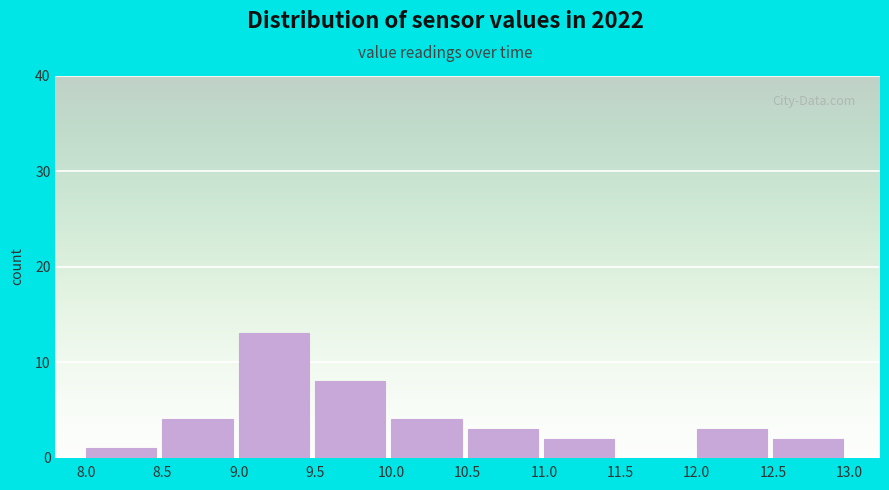

Reading left to right, list every bar in this chart as the range it spans on the x-axis followed by its height. The values are not printed on the chart, so give them approximately, as read against the axis.

8.0 to 8.5: 1
8.5 to 9.0: 4
9.0 to 9.5: 13
9.5 to 10.0: 8
10.0 to 10.5: 4
10.5 to 11.0: 3
11.0 to 11.5: 2
11.5 to 12.0: 0
12.0 to 12.5: 3
12.5 to 13.0: 2